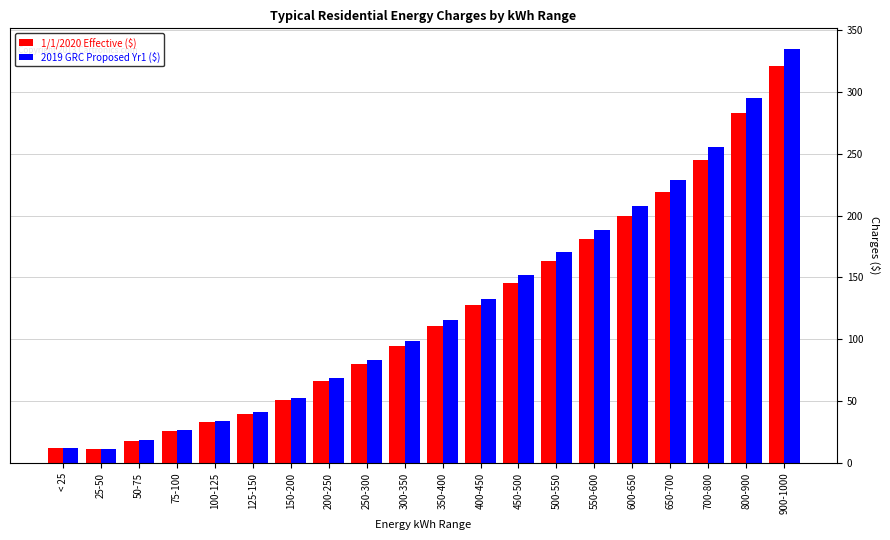

What is the difference between the maximum and second lowest values in the 2019 GRC Proposed Yr1 ($) series?

322.7